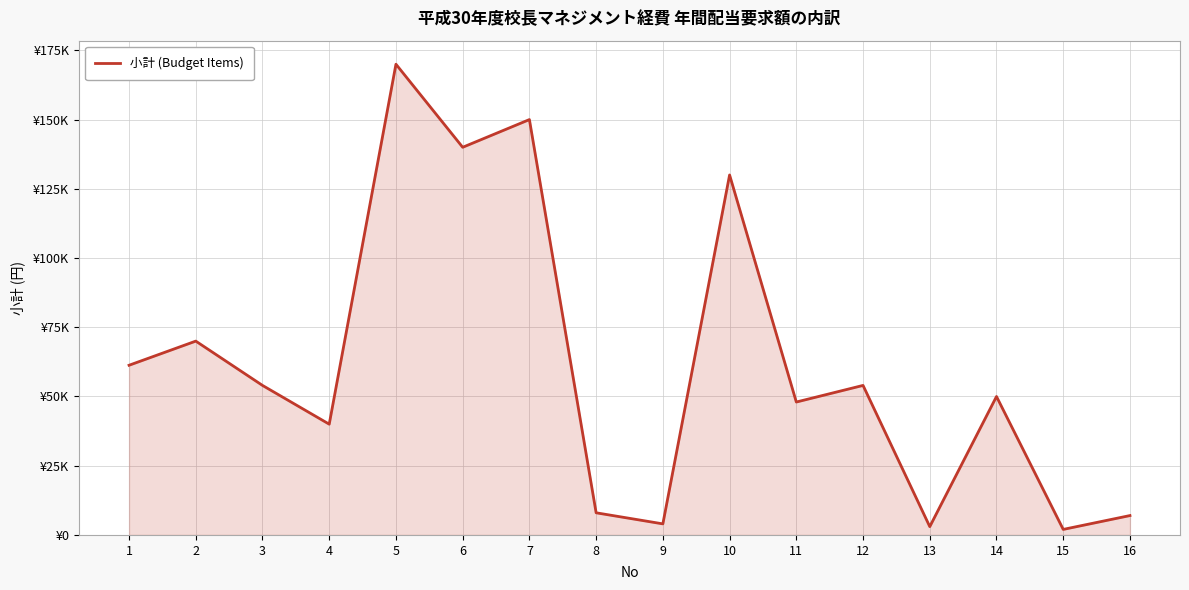

What is the greatest value displayed?

170000